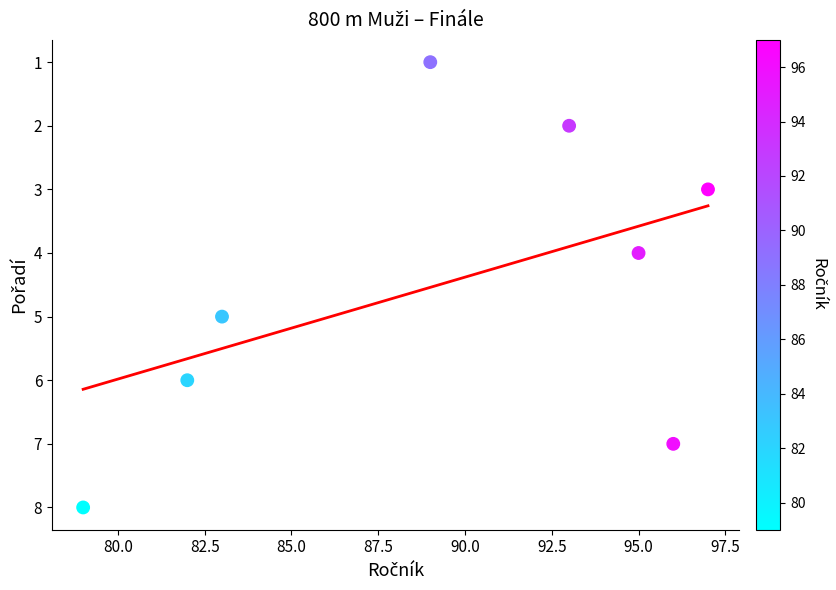

What is the range of X values (max minus min)?

18